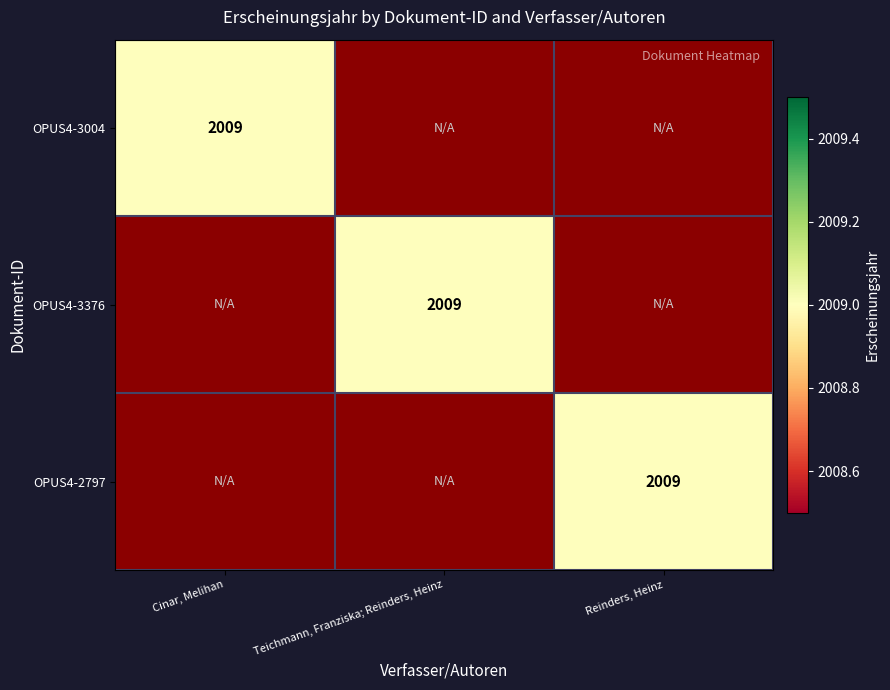

Is it true that OPUS4-2797 equals 2009 at Reinders, Heinz?

True